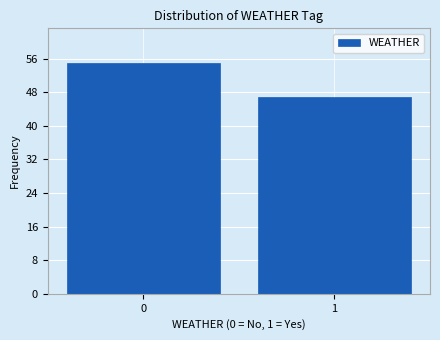

Reading left to right, extract all data points from this chart.

55	47